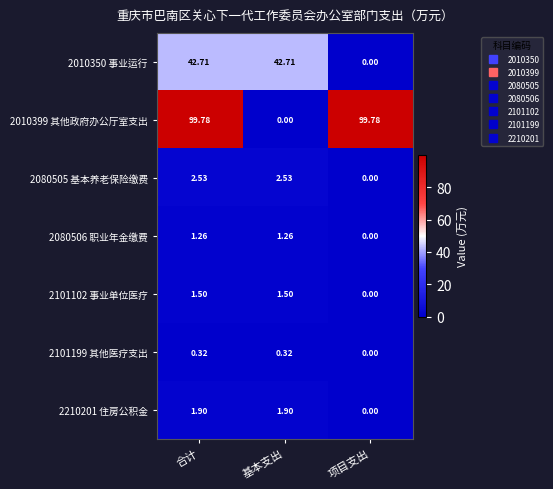

Which category has the lowest value in the 2210201 住房公积金 series?

项目支出